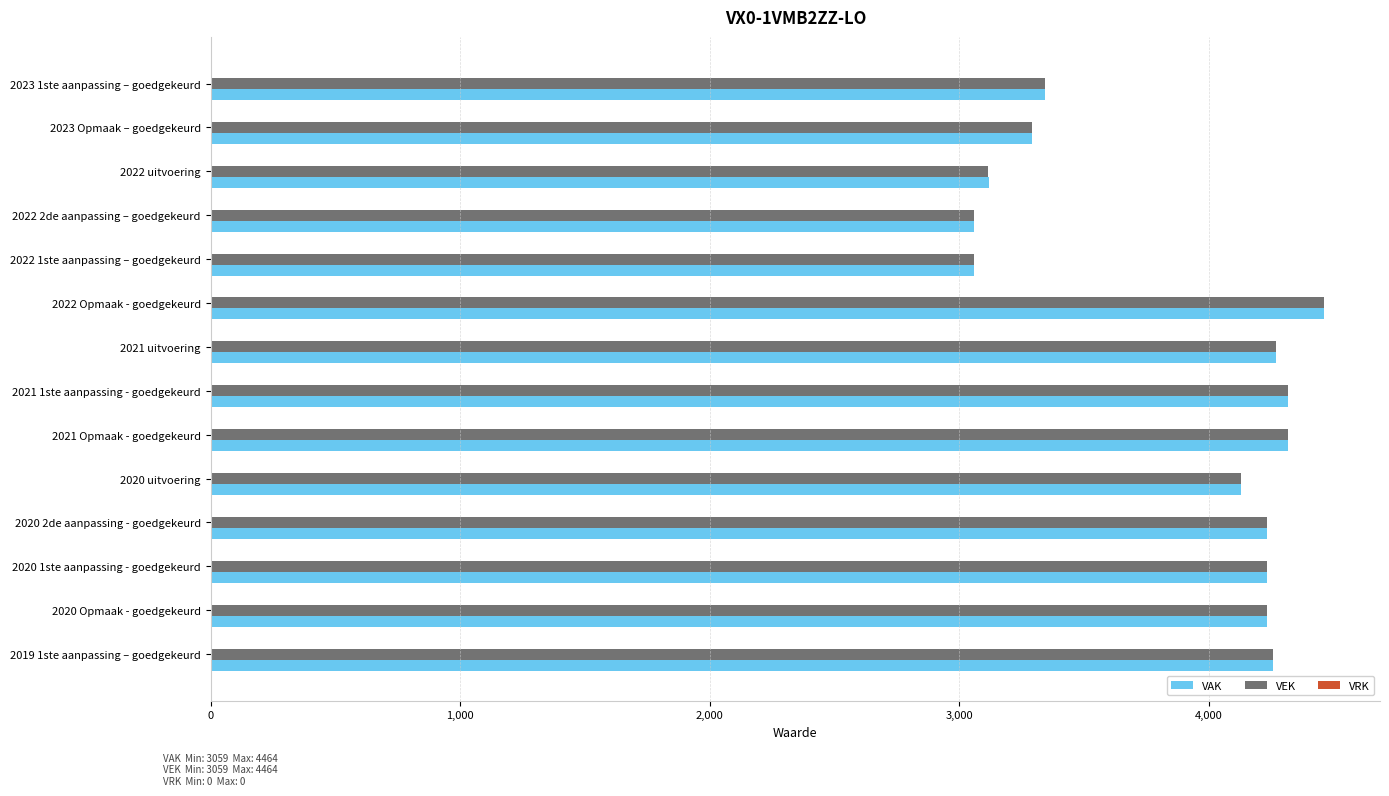

The value of VEK at 2022 Opmaak - goedgekeurd is 4464. True or false?

True